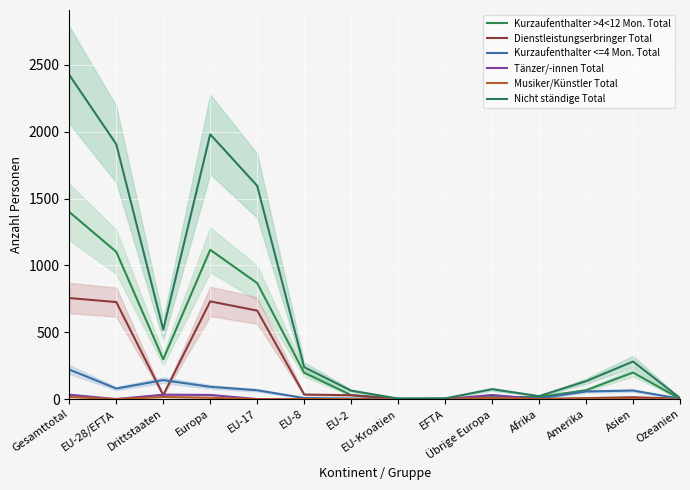

Where do Kurzaufenthalter >4<12 Mon. Total and Dienstleistungserbringer Total first cross each other?

Asien and Ozeanien